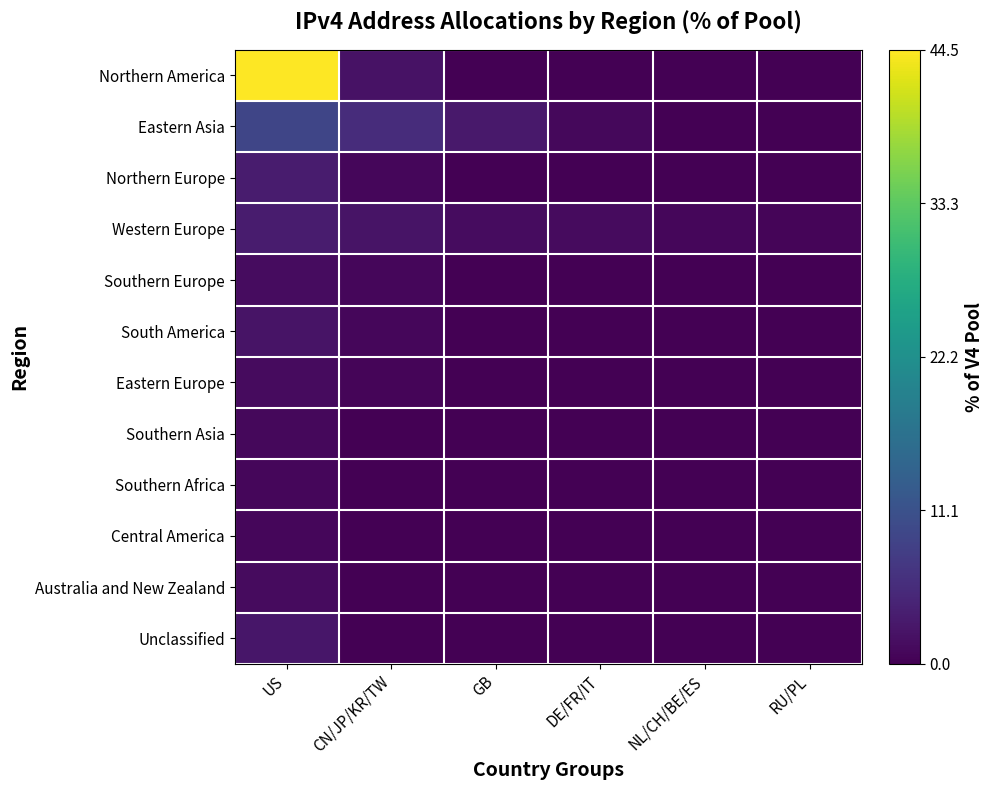

What is the spread (max minus min) of values at NL/CH/BE/ES?

0.8